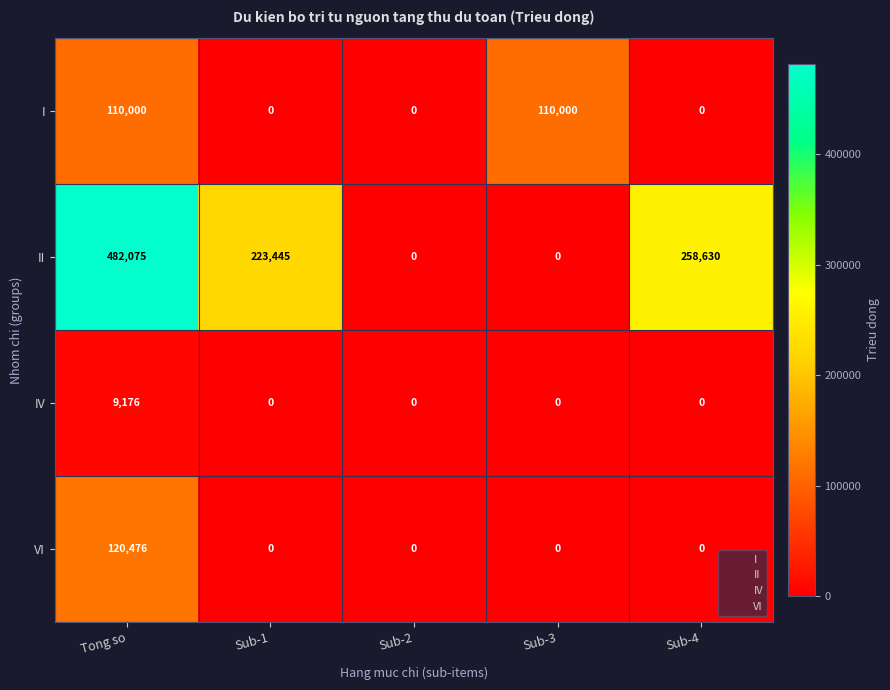

What is the difference between the maximum and minimum values in the II series?

482075